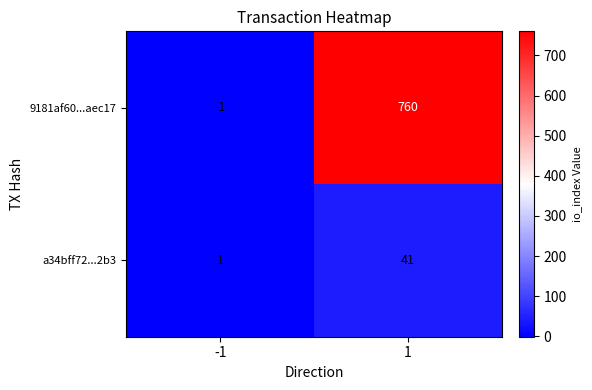

Reading left to right, transcribe all the data shown in this chart.

9181af60...aec17: -1=-1	1=760
a34bff72...2b3: -1=1	1=41